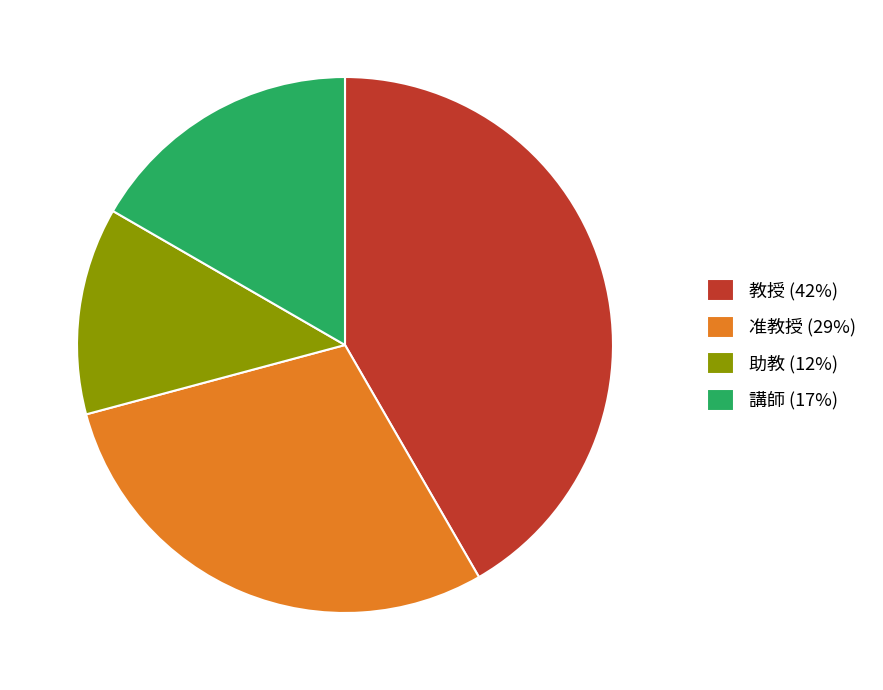

The 助教 slice represents 18% of the pie. True or false?

False